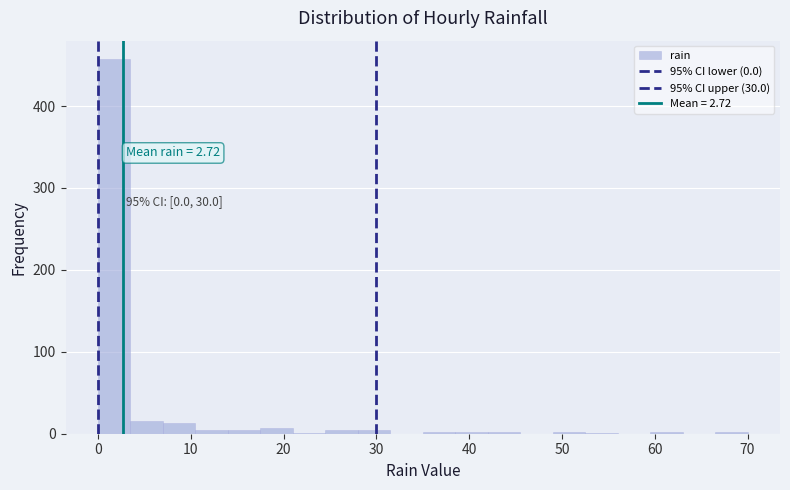

Read against the x-axis, roughly where is the centre of the tallest bar?

2